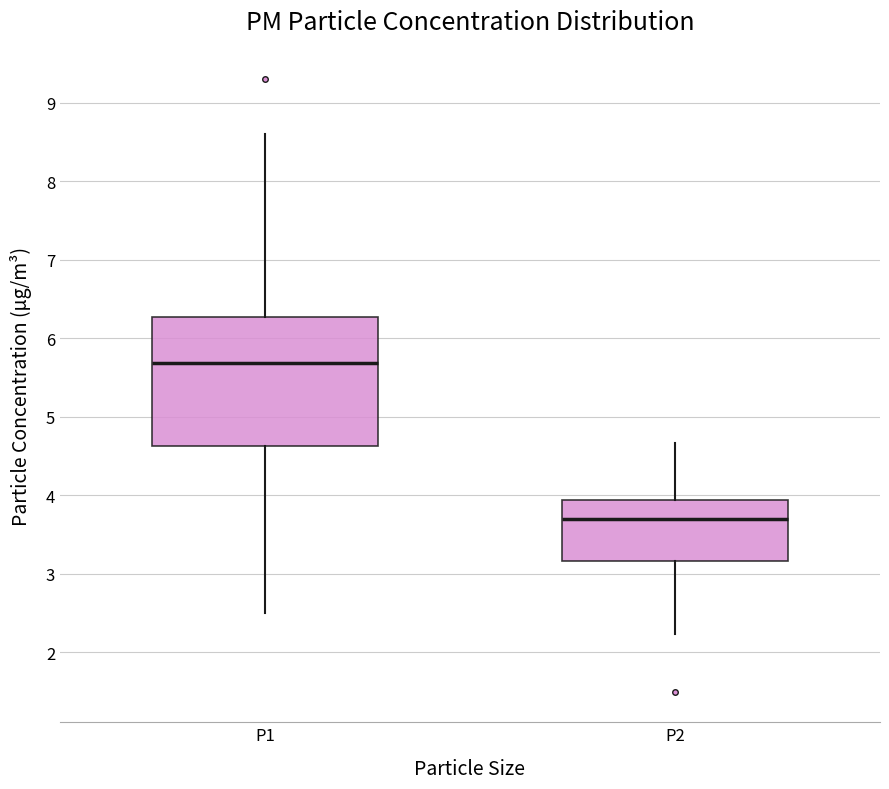

Which box's median line is the highest?

P1